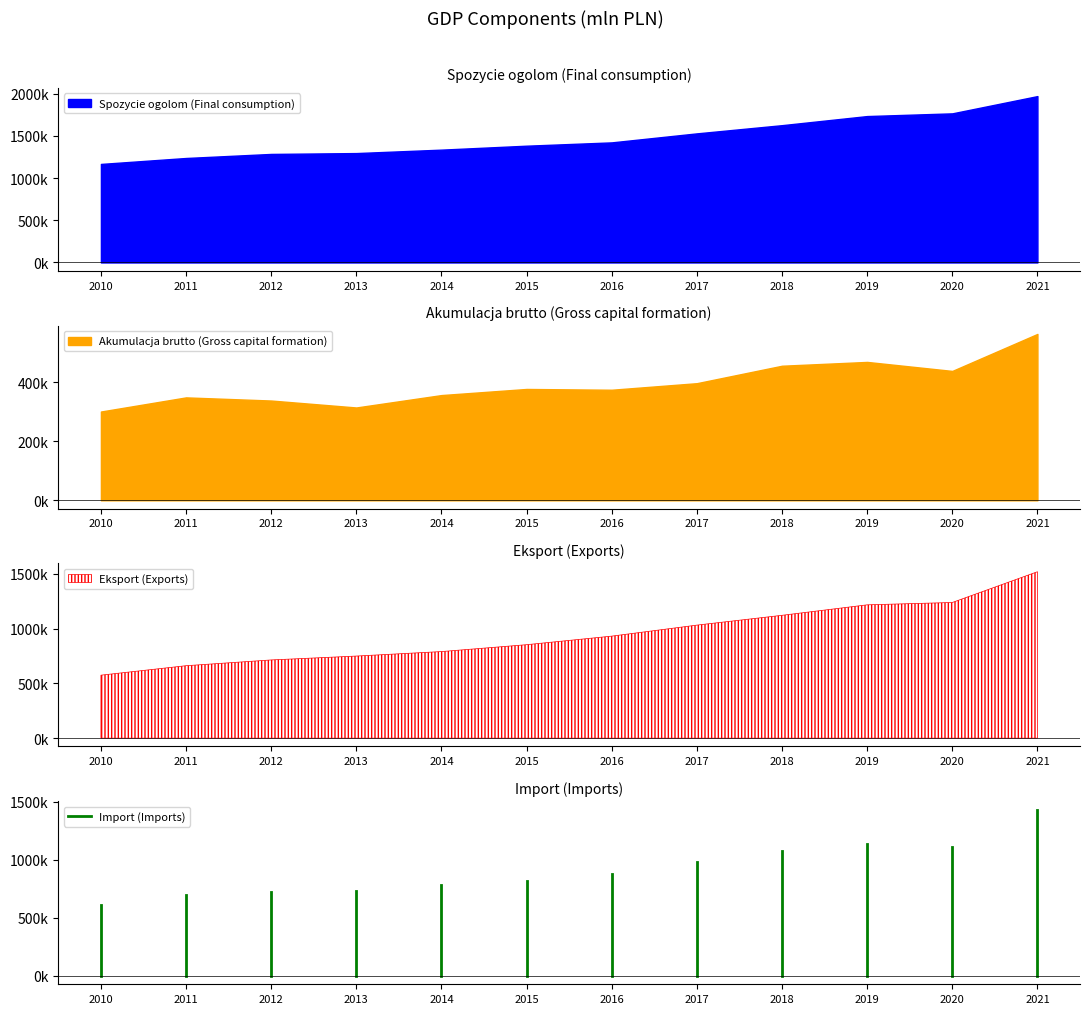

Rank the series at 2015 from lowest to highest value.

Akumulacja brutto (Gross capital formation), Import (Imports), Eksport (Exports), Spozycie ogolom (Final consumption)